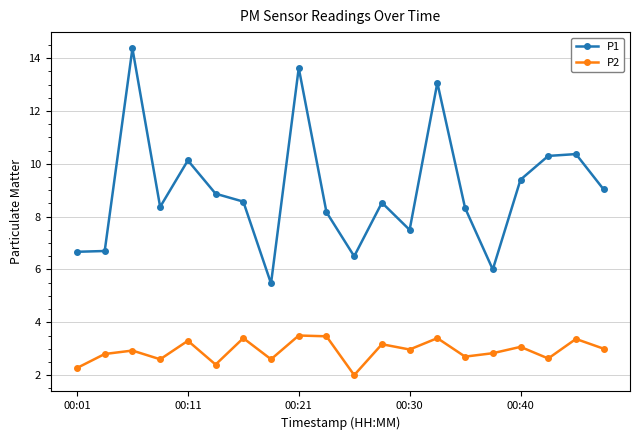

Which series has the largest total across all categories?

P1